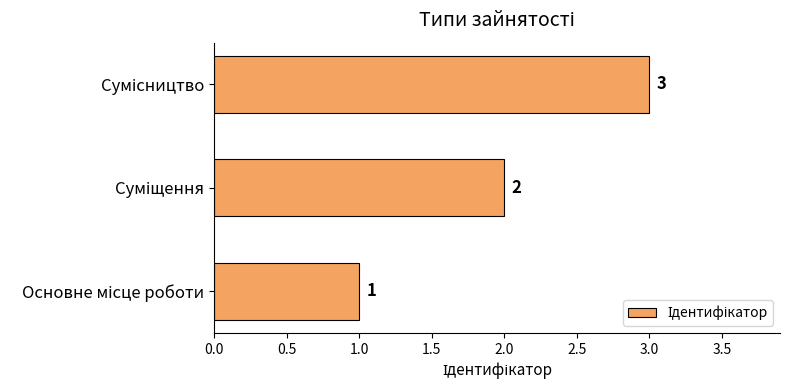

What is the sum of all values?

6